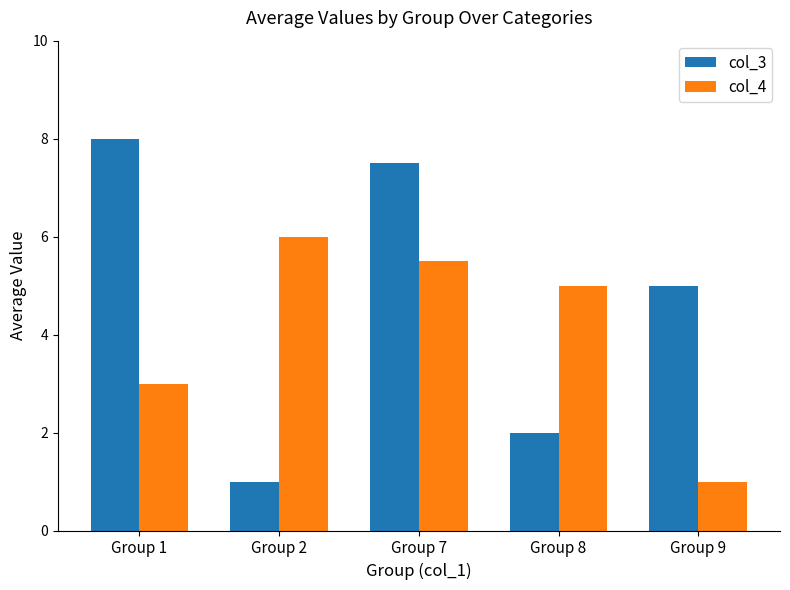

What are all the series names shown in the legend?

col_3, col_4